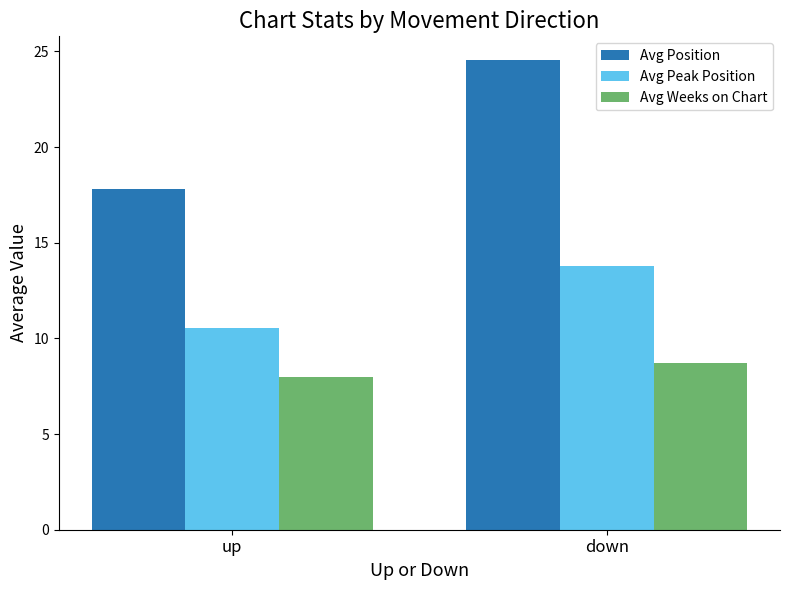

At which category does the chart reach its minimum across all series?

up